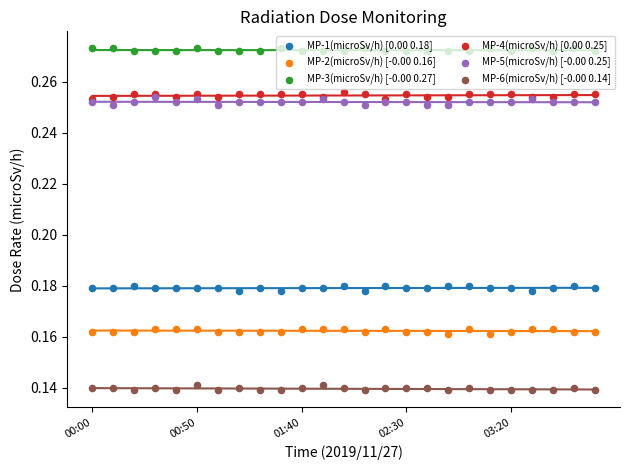

Is the value of MP-1(microSv/h) [0.00 0.18] at 10 greater than the value of MP-2(microSv/h) [-0.00 0.16] at 22?

Yes